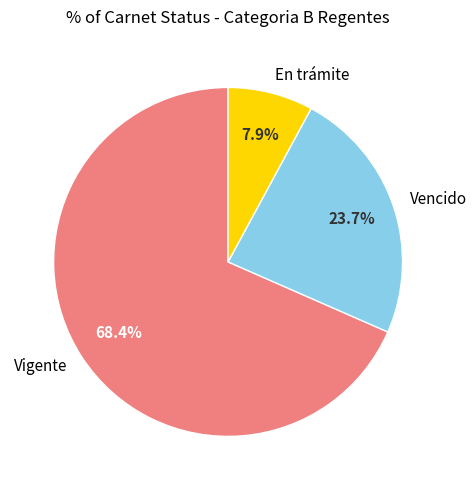

How many segments does this pie chart have?

3